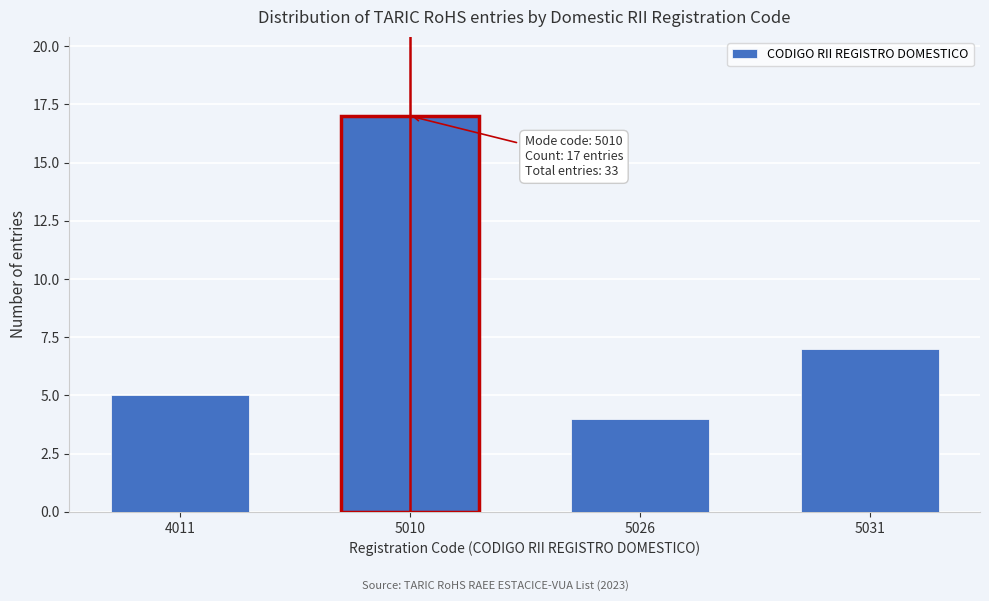

Reading right to left, what are all the values shown in this chart?

7	4	17	5